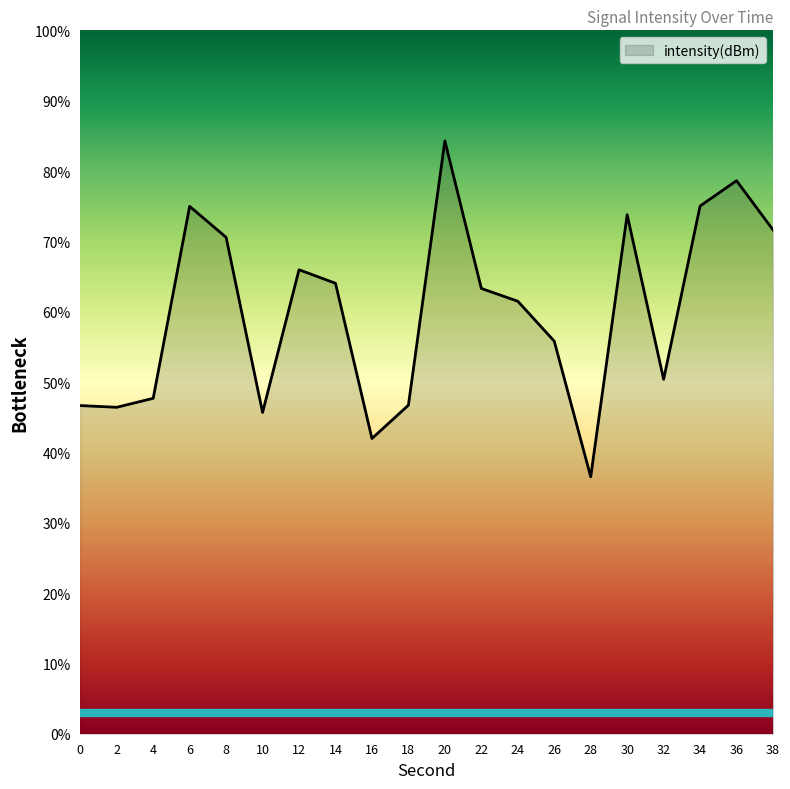

What is the difference between the values at 32 and 38?

21.2